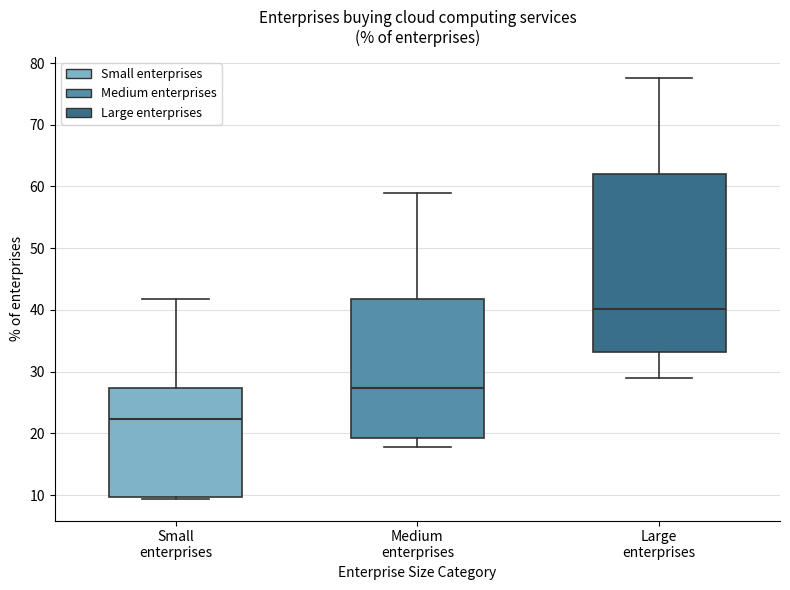

Reading left to right, read every box against the y-axis: the position of its median line, the range the box covers, and the ends of its whiskers. The values are not printed on the chart, so give them approximately, as read against the axis.

Small enterprises: median 22, box 10 to 27, whiskers 9 to 42
Medium enterprises: median 27, box 19 to 42, whiskers 18 to 59
Large enterprises: median 40, box 33 to 62, whiskers 29 to 78